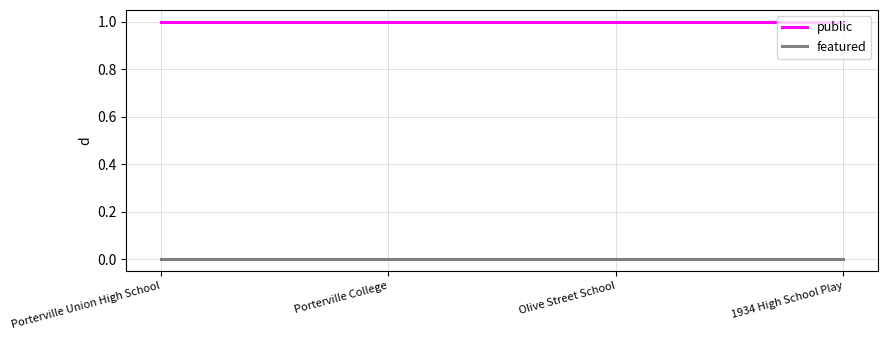

What position from the right is Porterville College?

3